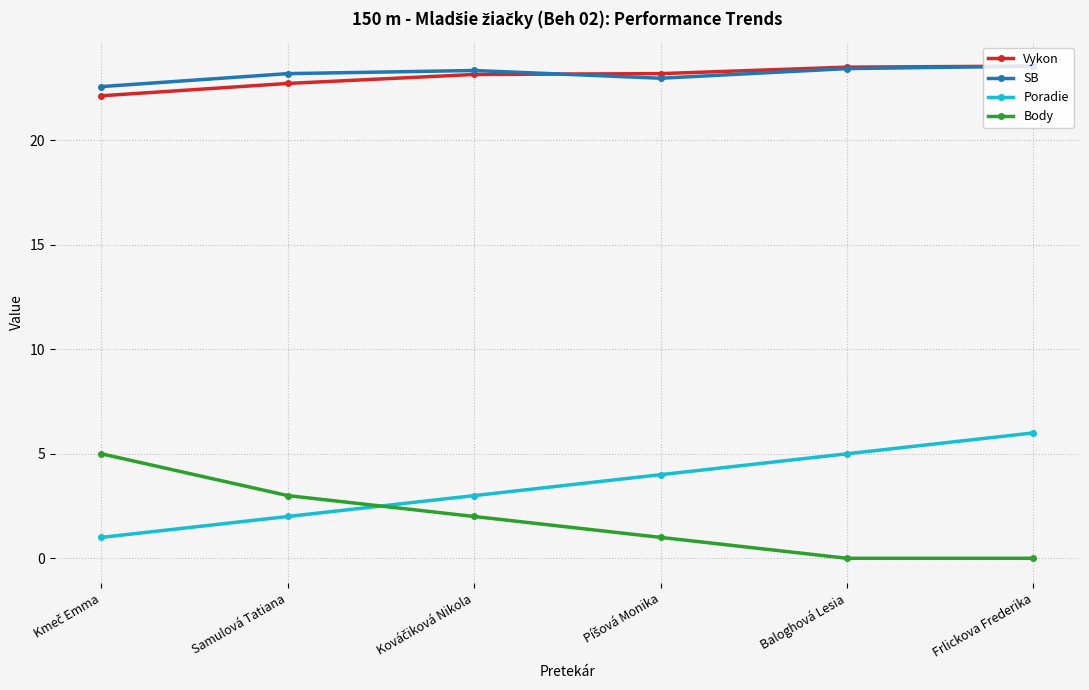

How many lines are shown in the chart?

4